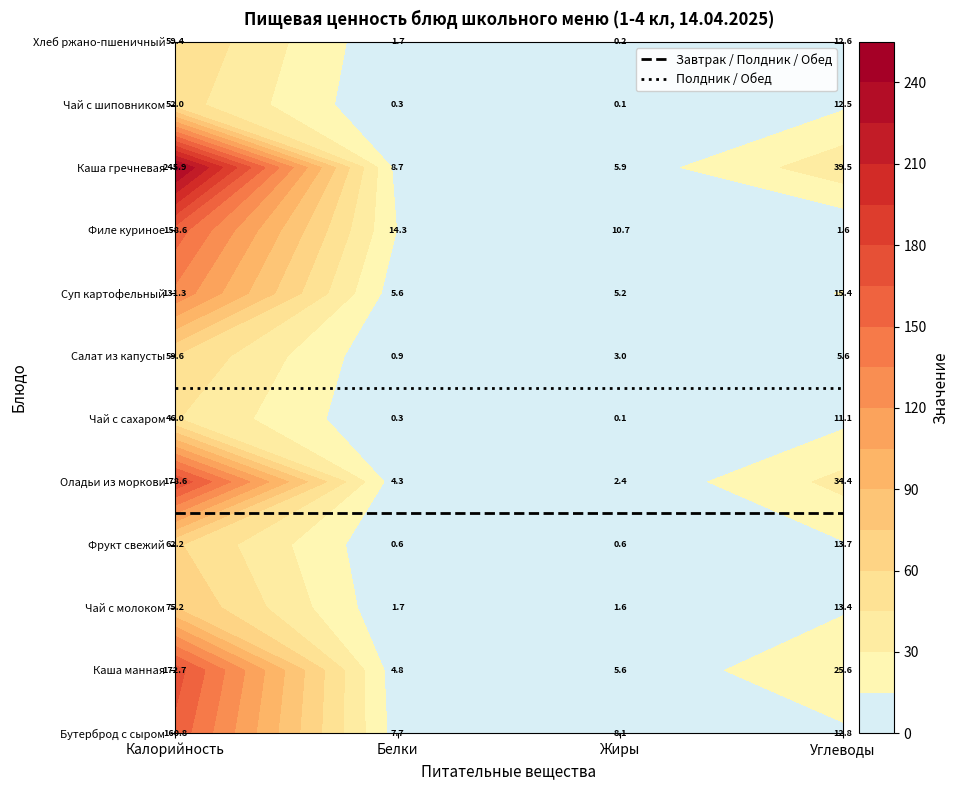

Rank the series by their maximum value, from highest to lowest.

Полдник / Обед, Завтрак / Полдник / Обед